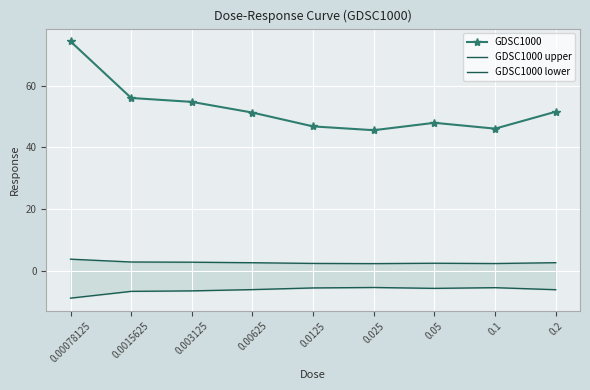

What is the sum of the GDSC1000 values at 0.1 and 0.00078125?

120.3